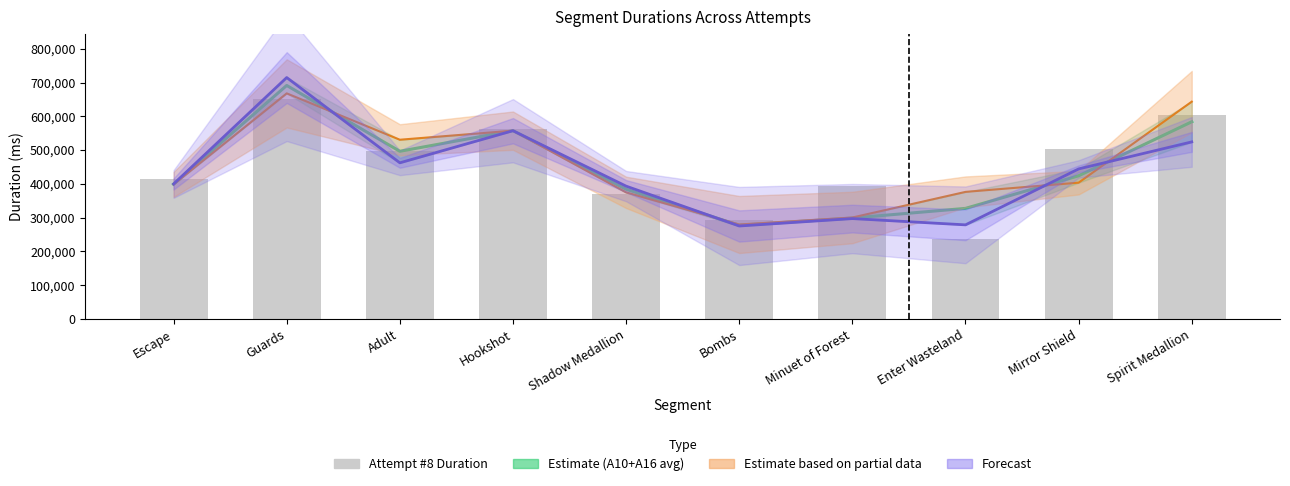

Reading left to right, list all the values displayed in this chart.

Estimate (A10+A16 avg): Escape=399073.0	Guards=691453.0	Adult=496560.0	Hookshot=557535.5	Shadow Medallion=384101.5	Bombs=277544.5	Minuet of Forest=298865.0	Enter Wasteland=327492.0	Mirror Shield=423964.0	Spirit Medallion=583898.0
Attempt #10 Duration: Escape=398452.0	Guards=668026.0	Adult=530722.0	Hookshot=557603.0	Shadow Medallion=374861.0	Bombs=279757.0	Minuet of Forest=300470.0	Enter Wasteland=376280.0	Mirror Shield=403624.0	Spirit Medallion=643458.0
Attempt #16 Duration: Escape=399694.0	Guards=714880.0	Adult=462398.0	Hookshot=557468.0	Shadow Medallion=393342.0	Bombs=275332.0	Minuet of Forest=297260.0	Enter Wasteland=278704.0	Mirror Shield=444304.0	Spirit Medallion=524338.0
Attempt #8 Duration: Escape=413026.0	Guards=651146.0	Adult=496690.0	Hookshot=563732.0	Shadow Medallion=368901.0	Bombs=293805.0	Minuet of Forest=392693.0	Enter Wasteland=237293.0	Mirror Shield=503620.0	Spirit Medallion=605203.0